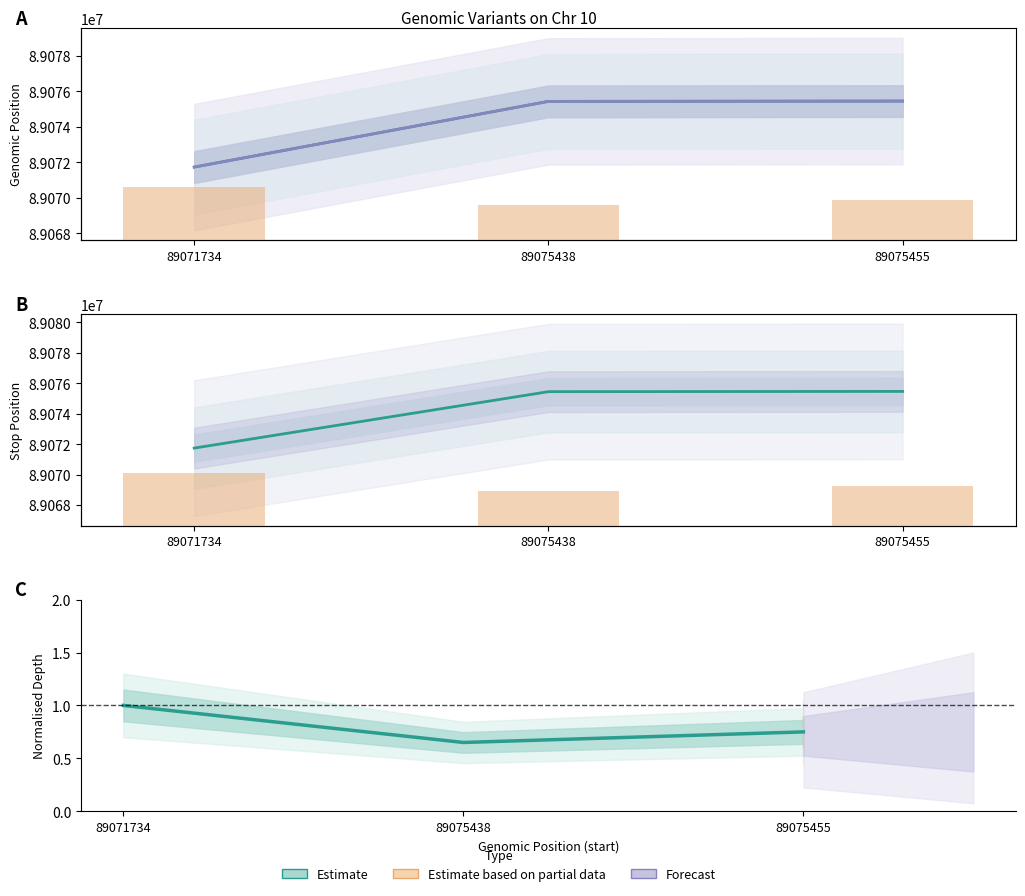

At which category is the sum across all series the highest?

89075455